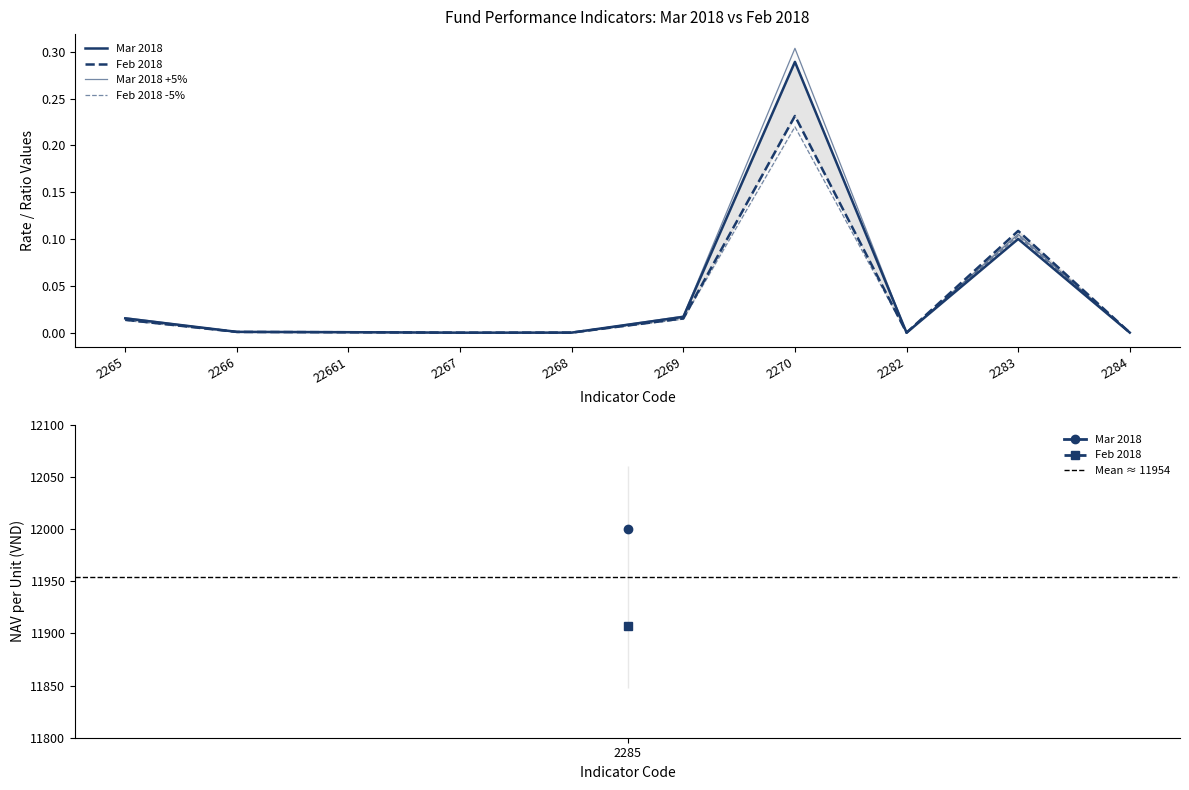

What is the label of the 1st point from the left?

2265